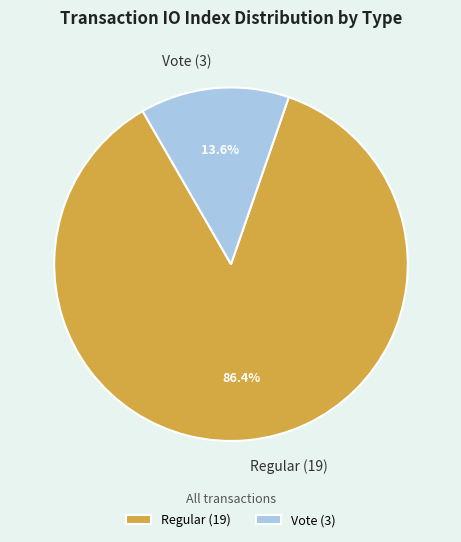

Rank the categories by value from highest to lowest.

Regular (19), Vote (3)